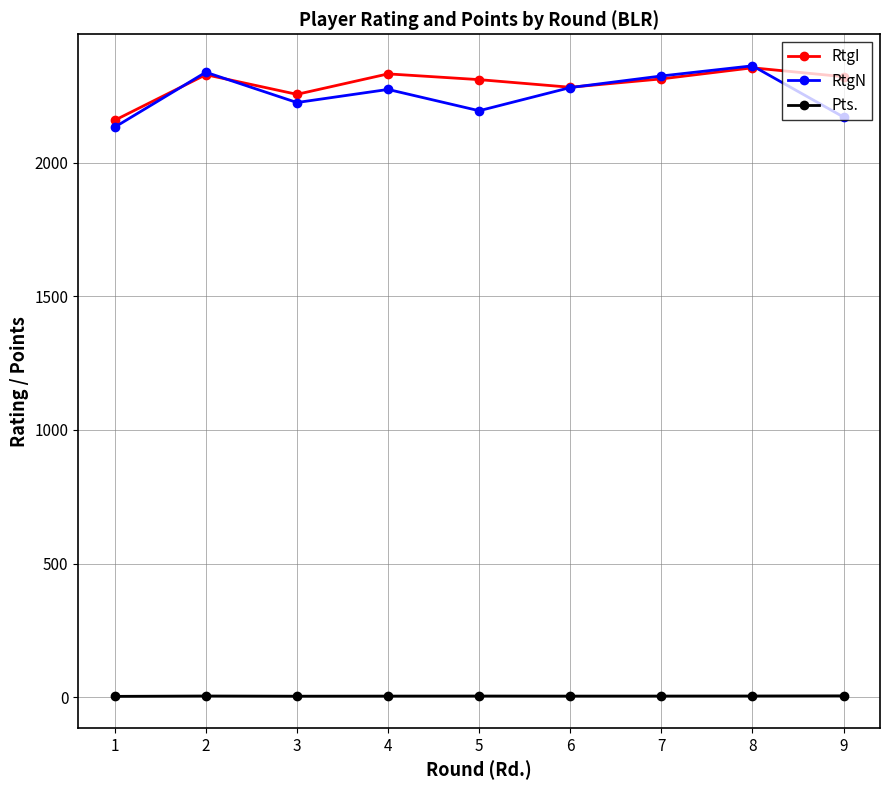

Is the value of RtgI at 7 greater than the value of Pts. at 3?

Yes